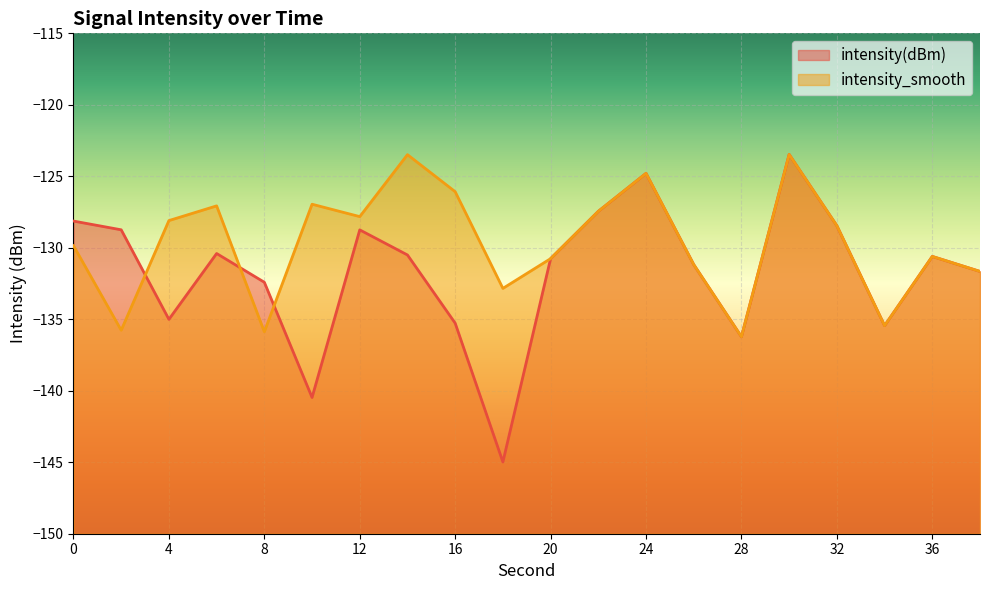

The value of intensity(dBm) at 6 is -130.4. True or false?

True